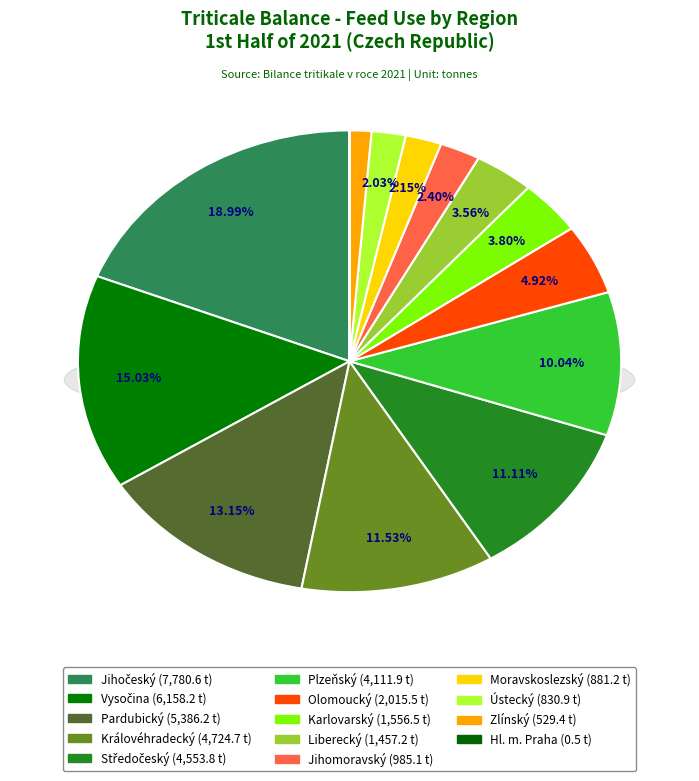

To the nearest percent, what is the combined percentage of Olomoucký and Plzeňský?

15%